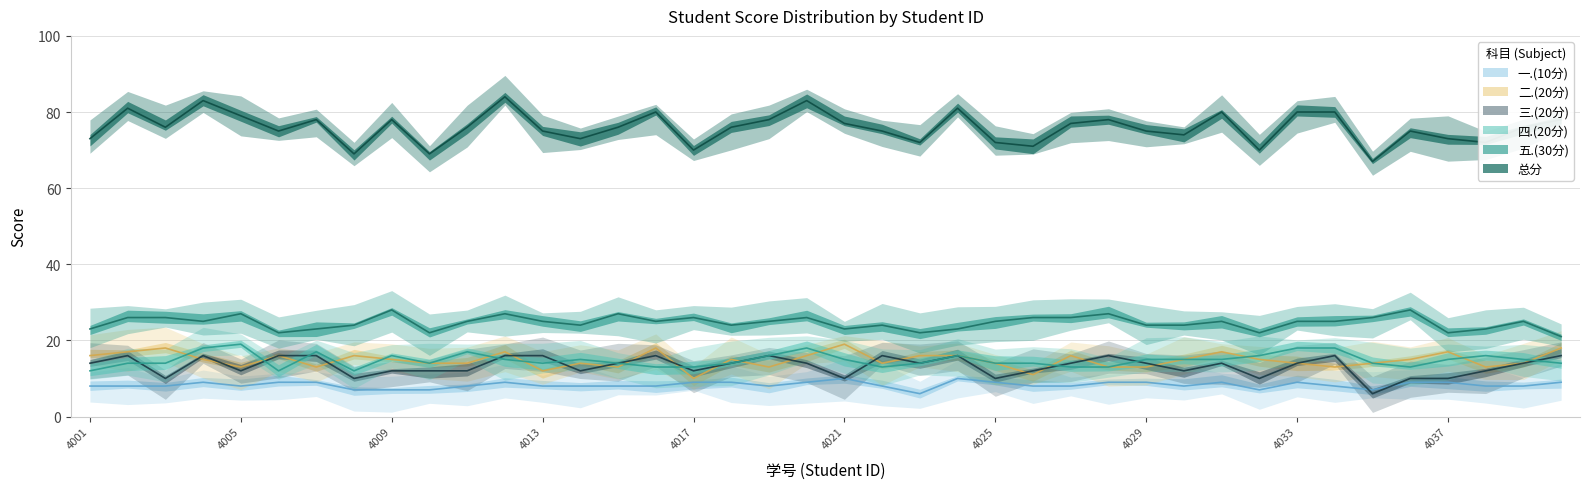

How many series are shown in this chart?

6